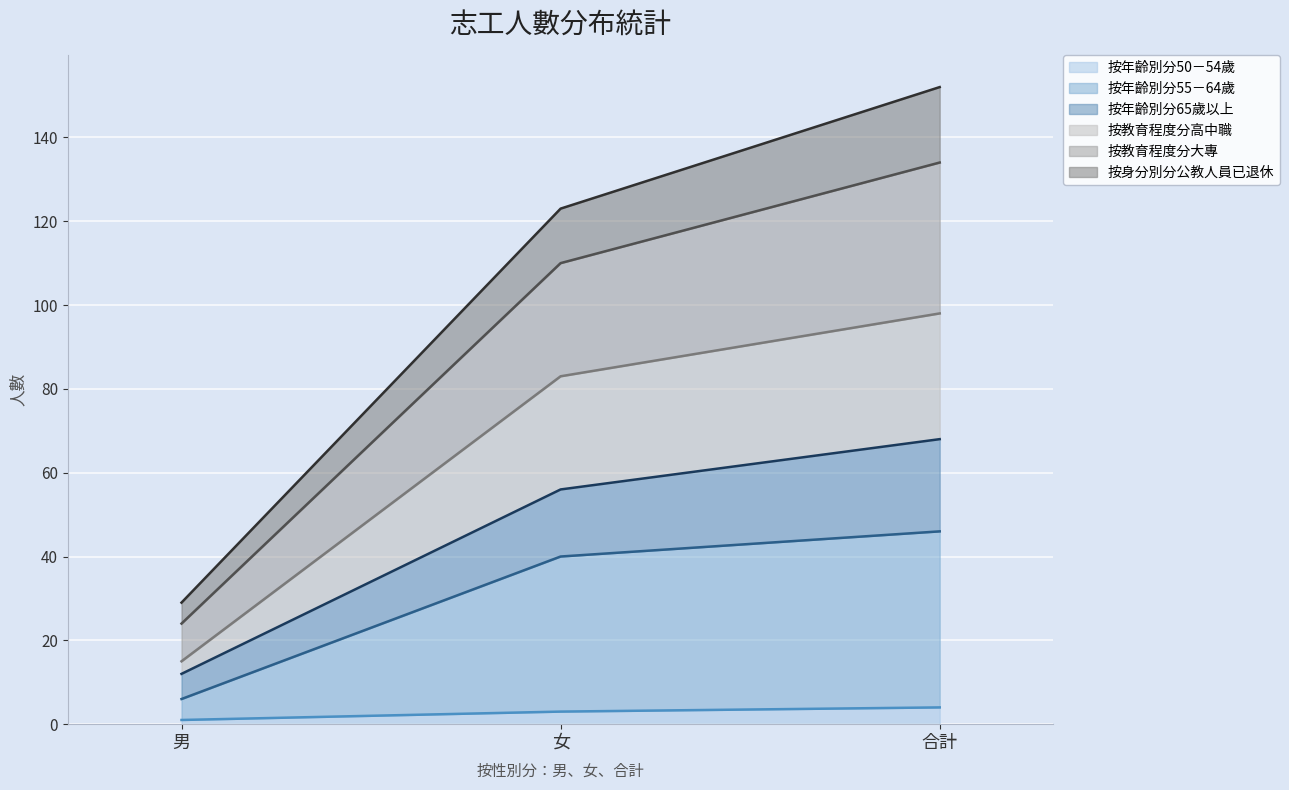

At which label is 按教育程度分高中職 closest to 56?

女